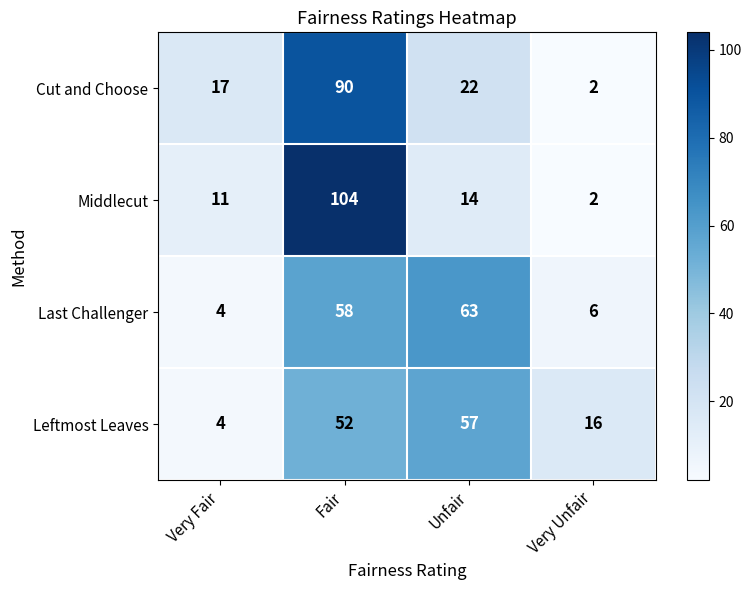

List the series in order of their peak value, highest first.

Middlecut, Cut and Choose, Last Challenger, Leftmost Leaves